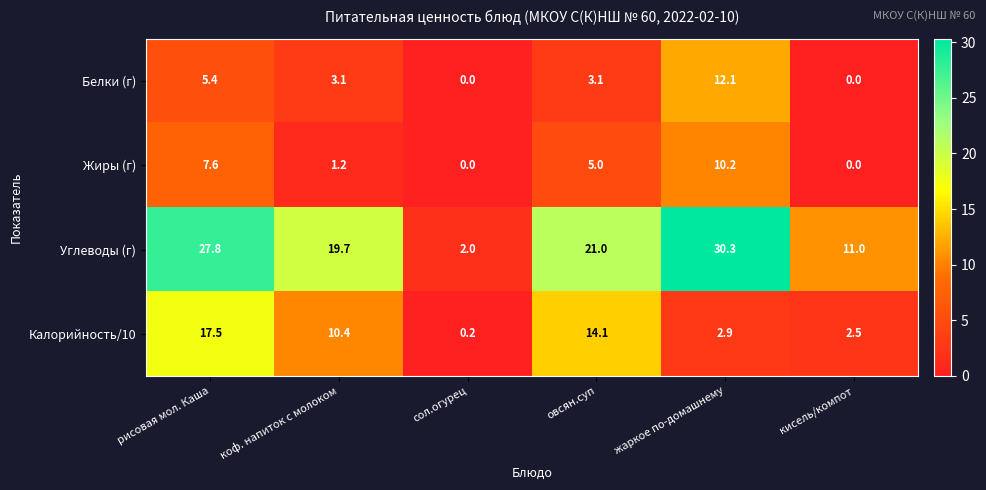

Count the number of data series in this chart.

4